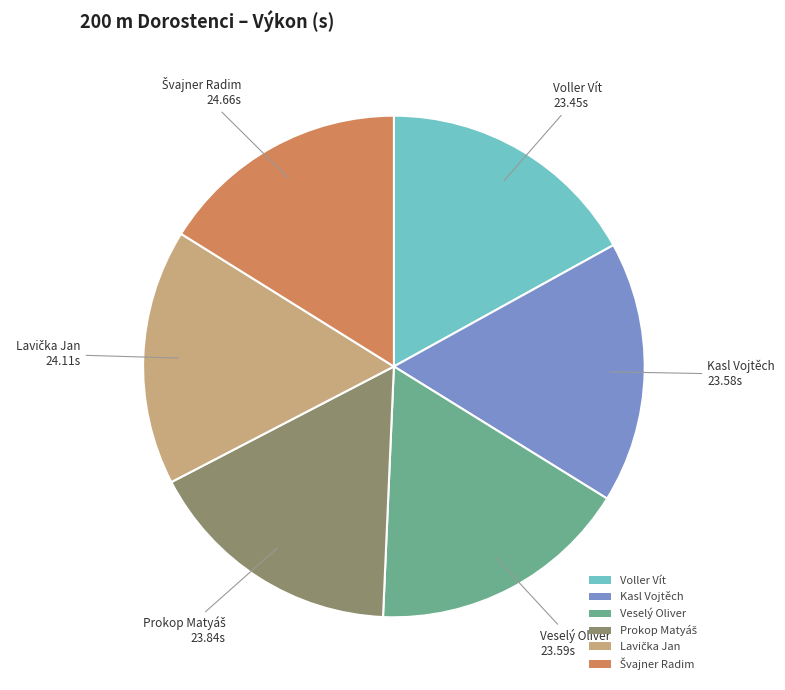

Count the number of slices in the pie.

6